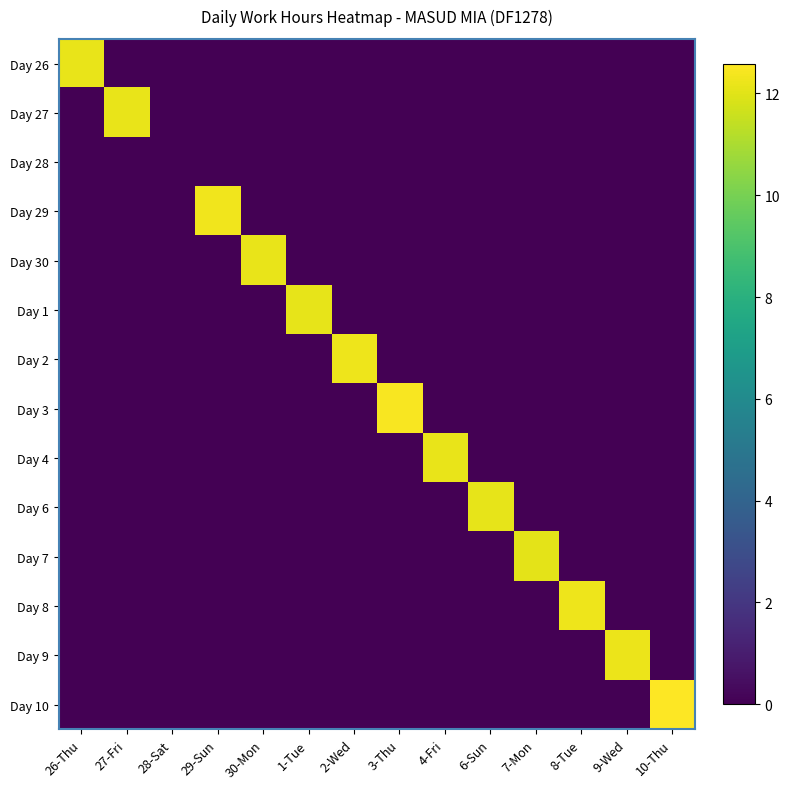

At 6-Sun, list the series in order from largest to smallest.

Day 6, Day 26, Day 27, Day 28, Day 29, Day 30, Day 1, Day 2, Day 3, Day 4, Day 7, Day 8, Day 9, Day 10